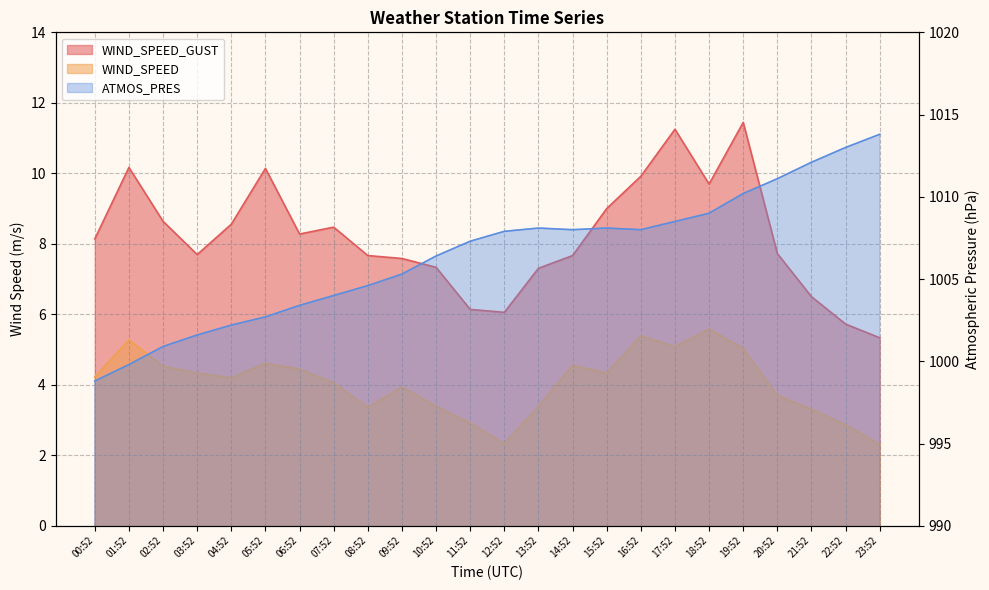

Which series has the largest total across all categories?

ATMOS_PRES